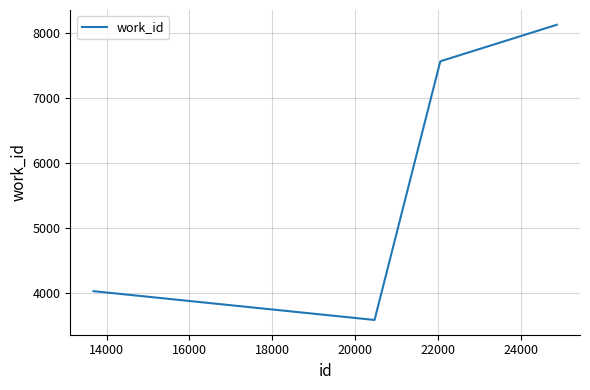

What is the maximum value shown in the chart?

8131